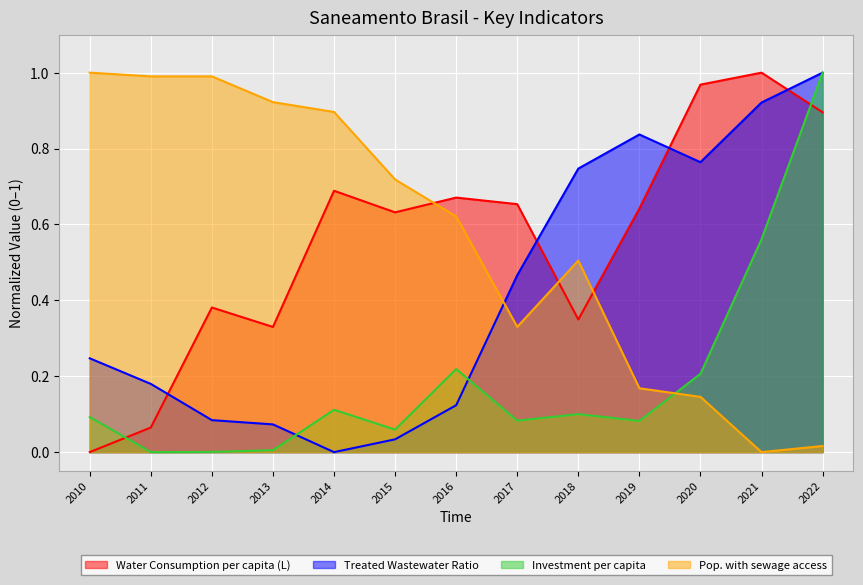

At which category is the sum across all series the highest?

2022